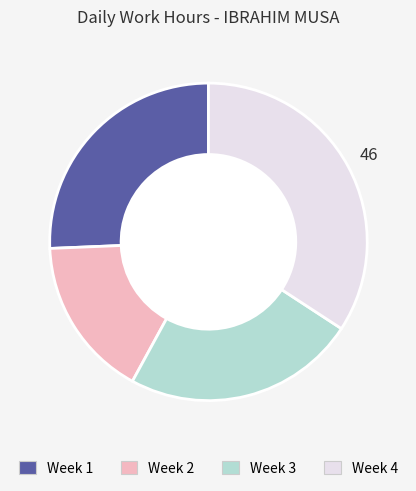

Does any single category account for the majority?

No